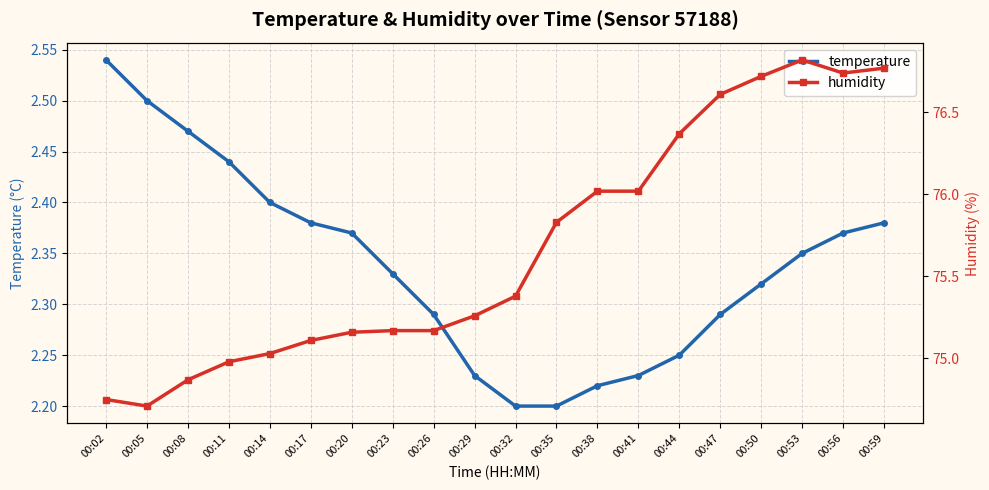

Rank the series at 00:08 from lowest to highest value.

temperature, humidity